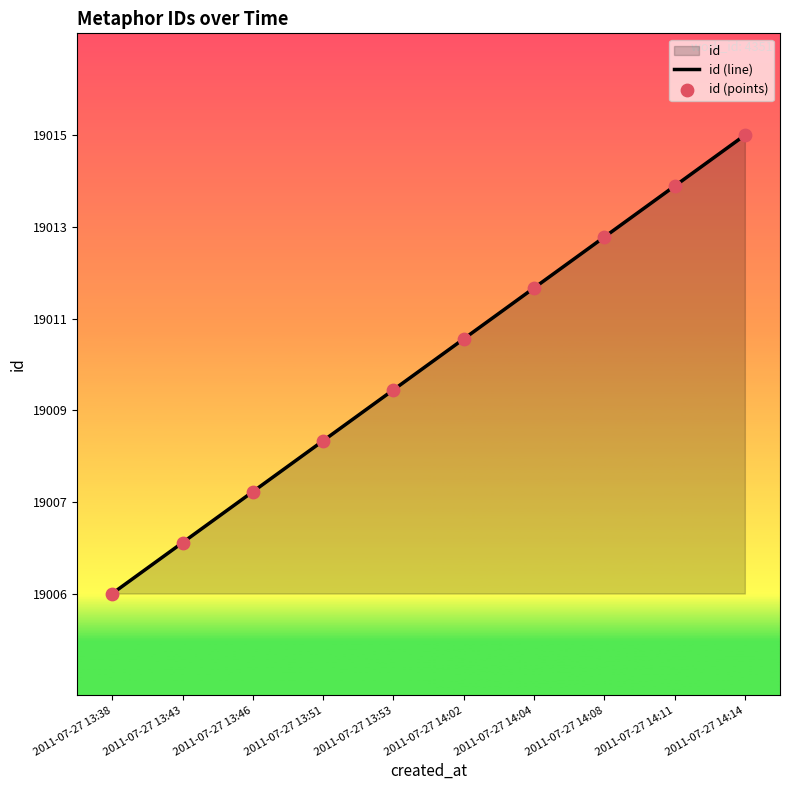

Is the value of id (line) at 2011-07-27 13:51 greater than the value of id (points) at 2011-07-27 14:14?

No